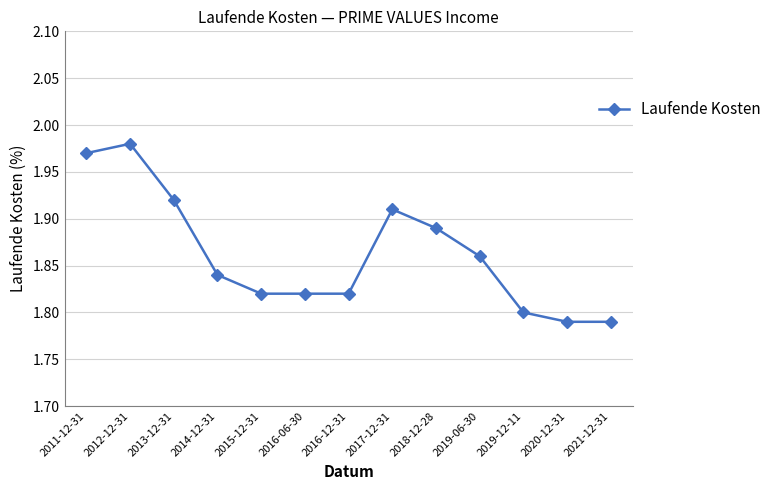

Which category has the highest value across all series?

2012-12-31